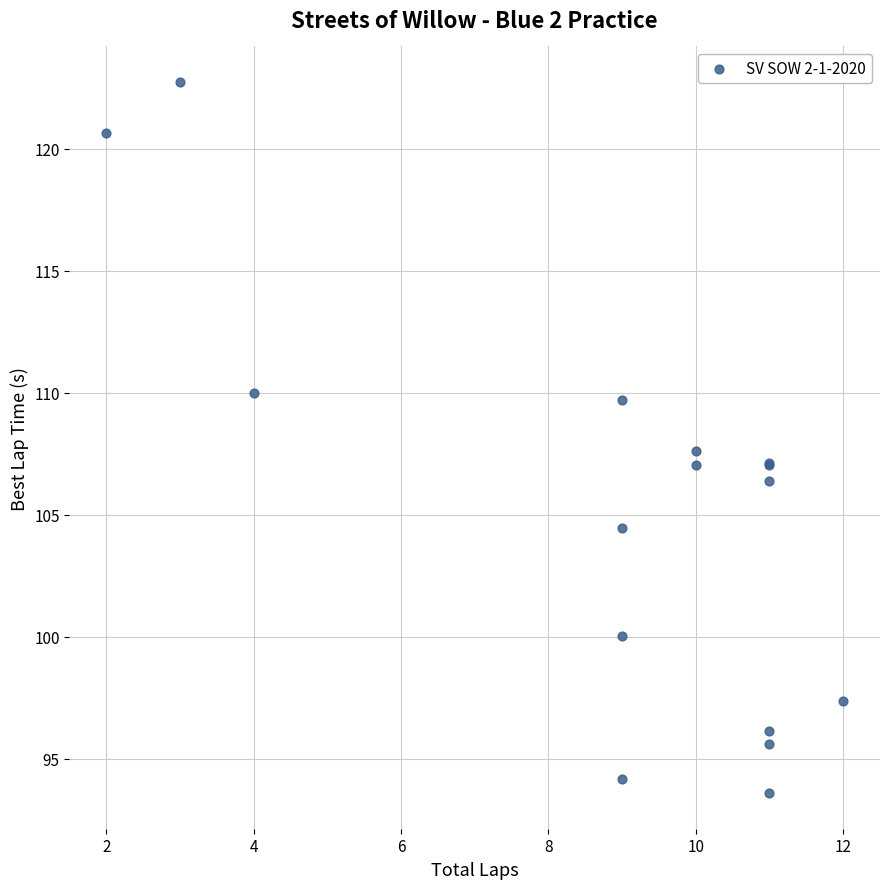

What Y value in the scatter plot is closest to 108?

107.6